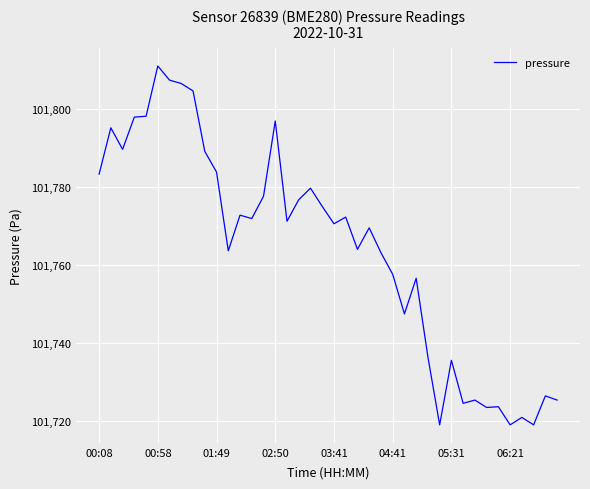

What is the minimum value shown in the chart?

101719.0